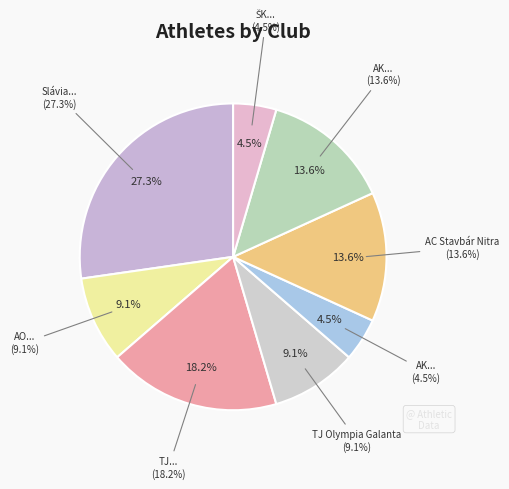

True or false: AK Spartak Dubnica nad Váhom accounts for 1% of the total.

False